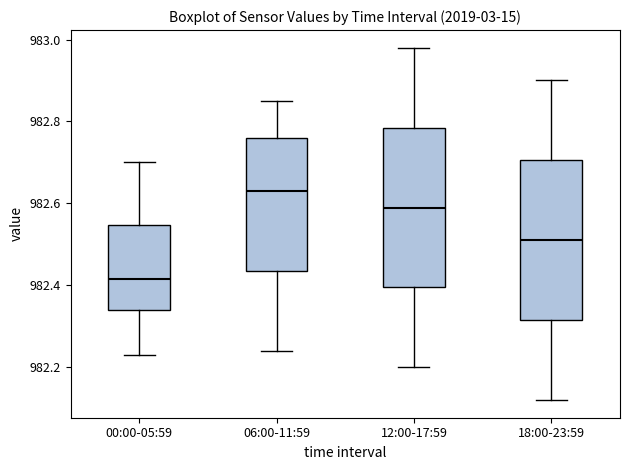

Reading left to right, transcribe this box plot: for each box, give where its median line is, the range the box spans, and where its two whiskers end, as read against the y-axis. The values are not printed on the chart, so give them approximately, as read against the axis.

00:00-05:59: median 982.42, box 982.34 to 982.54, whiskers 982.24 to 982.70
06:00-11:59: median 982.64, box 982.44 to 982.76, whiskers 982.24 to 982.86
12:00-17:59: median 982.60, box 982.40 to 982.78, whiskers 982.20 to 982.98
18:00-23:59: median 982.52, box 982.32 to 982.70, whiskers 982.12 to 982.90